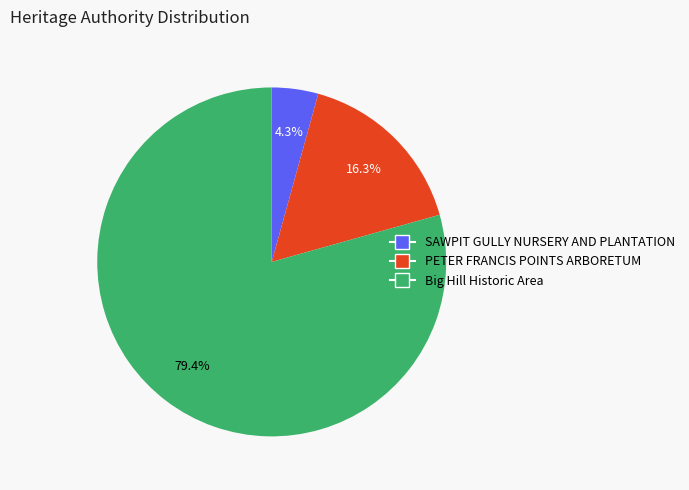

The SAWPIT GULLY NURSERY AND PLANTATION slice represents 4% of the pie. True or false?

True